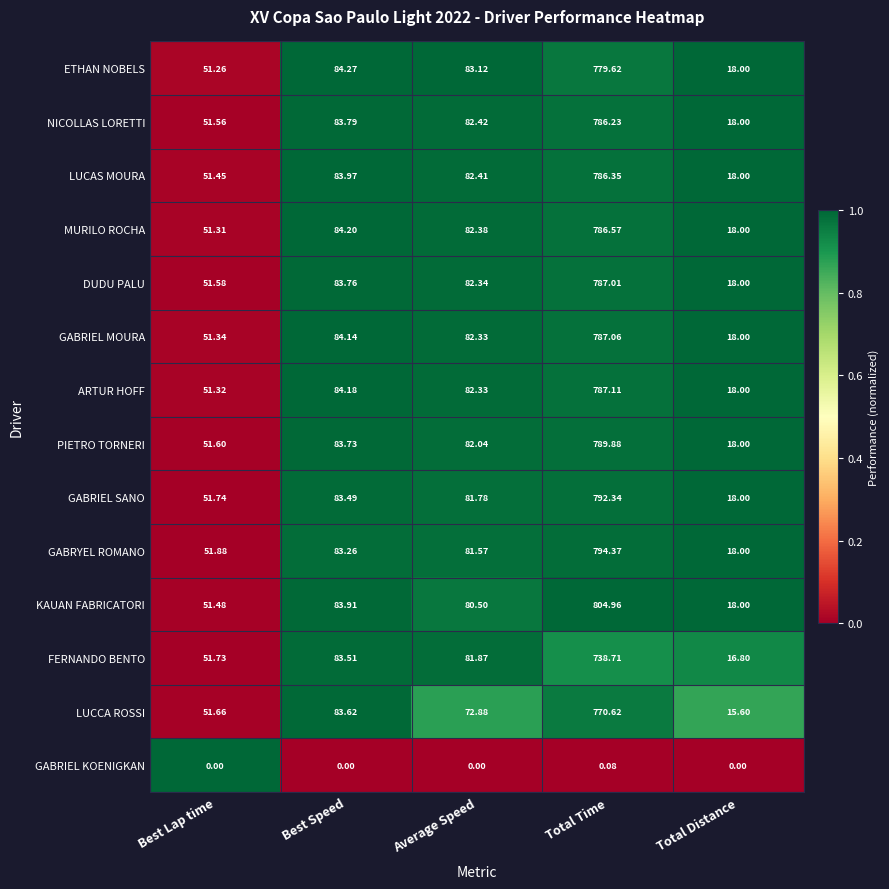

At which label does GABRYEL ROMANO first exceed 81?

Best Speed